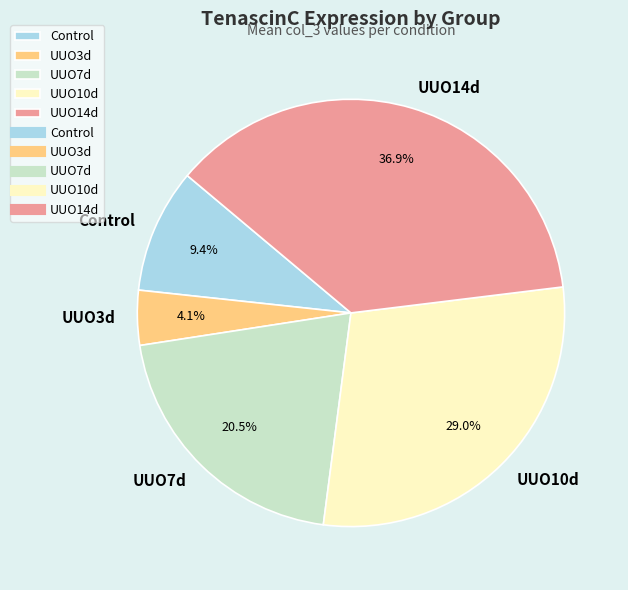

Between UUO7d and UUO3d, which is larger?

UUO7d